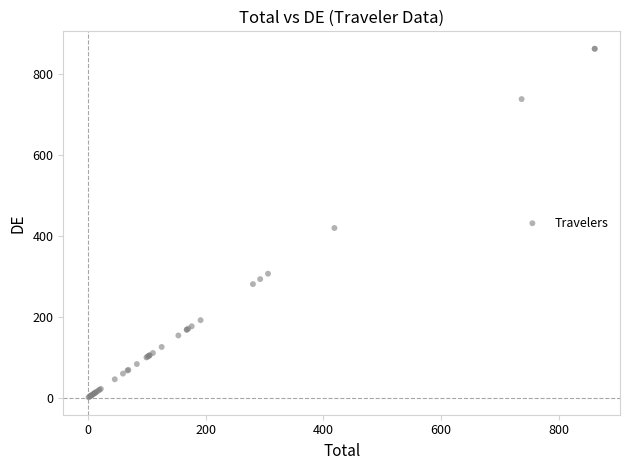

What Y value in the scatter plot is closest to 431?

419.0